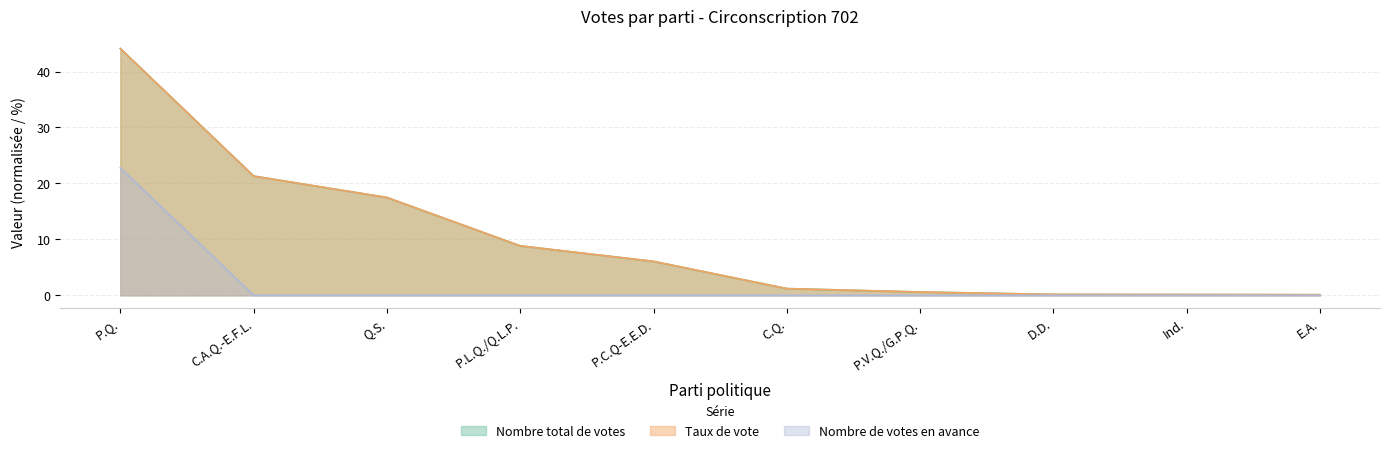

Reading left to right, what are all the values shown in this chart?

Nombre total de votes: 44.1	21.3	17.5	8.8	6.1	1.2	0.6	0.2	0.1	0.1
Taux de vote: 44.1	21.3	17.5	8.8	6.1	1.2	0.6	0.2	0.1	0.1
Nombre de votes en avance: 22.8	0.0	0.0	0.0	0.0	0.0	0.0	0.0	0.0	0.0